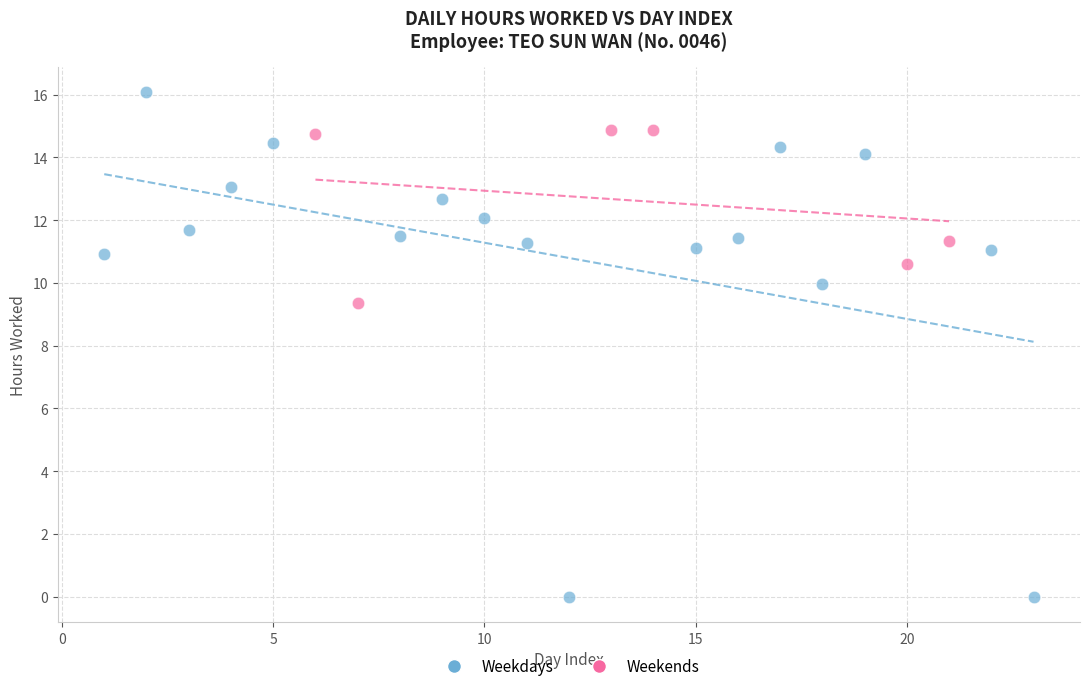

Which series reaches the minimum Y coordinate?

Weekdays